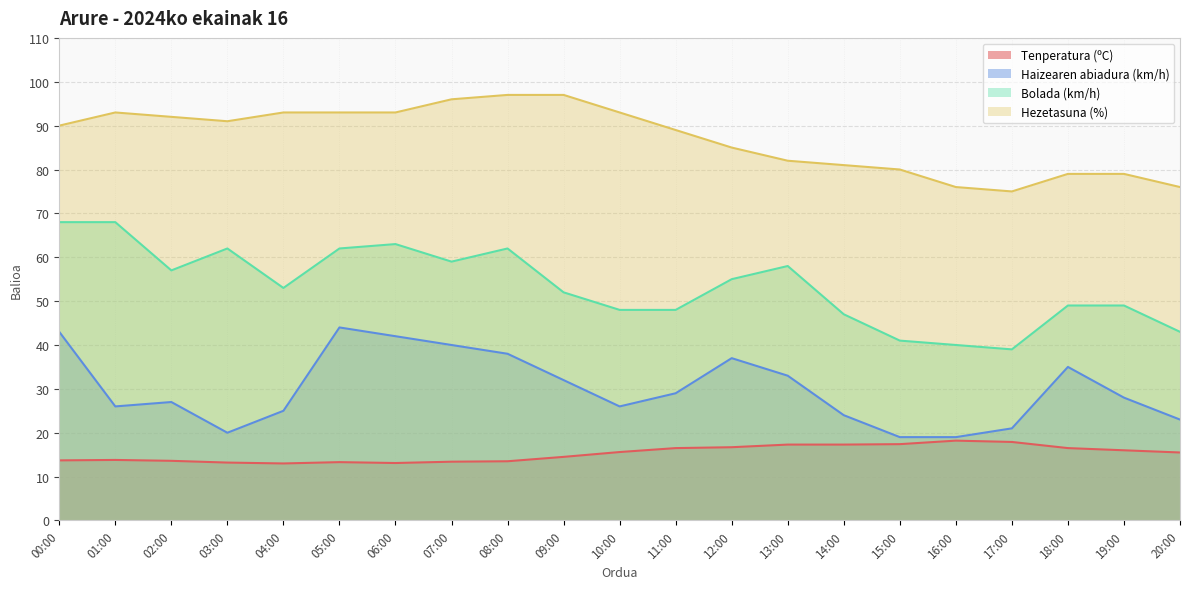

What is the spread (max minus min) of values at 10:00?

77.4